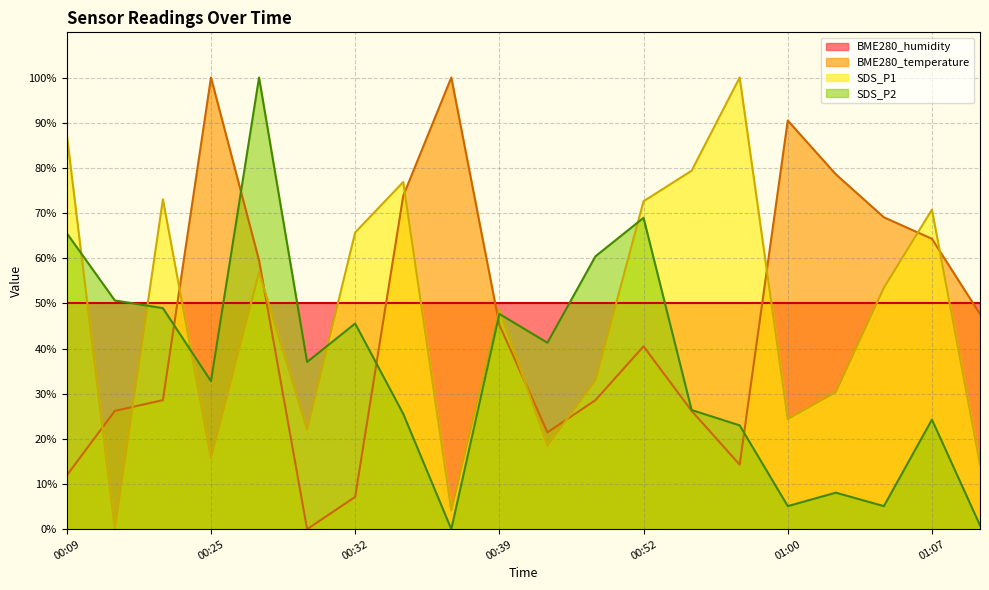

Which category has the lowest value in the BME280_temperature series?

00:30